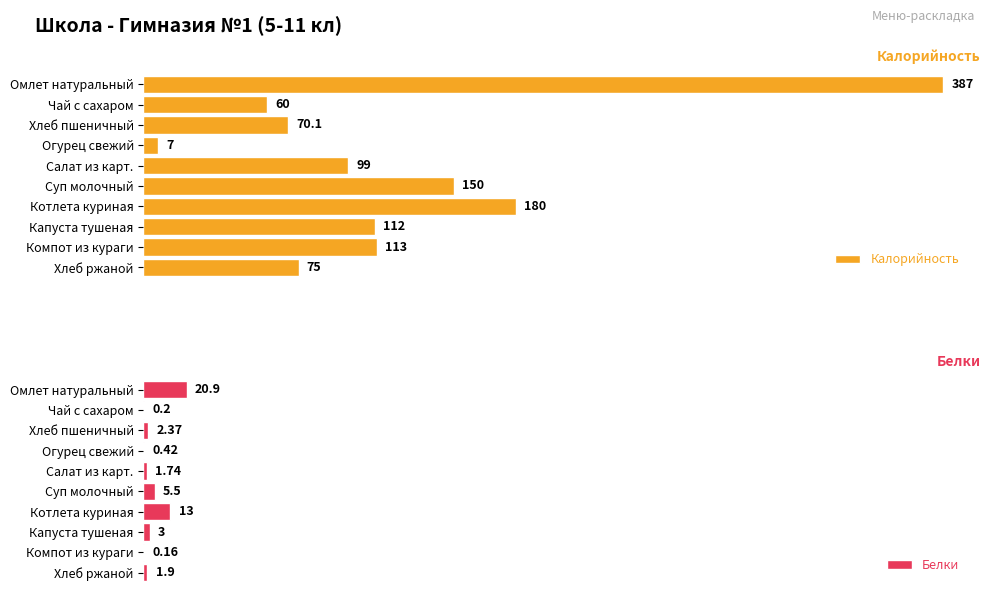

Which category has the highest value in the Калорийность series?

Омлет натуральный